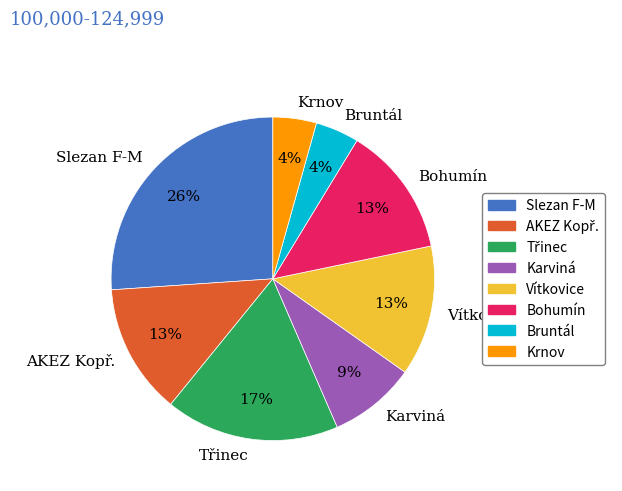

To the nearest percent, what is the difference between the Slezan F-M and Vítkovice slice percentages?

13%